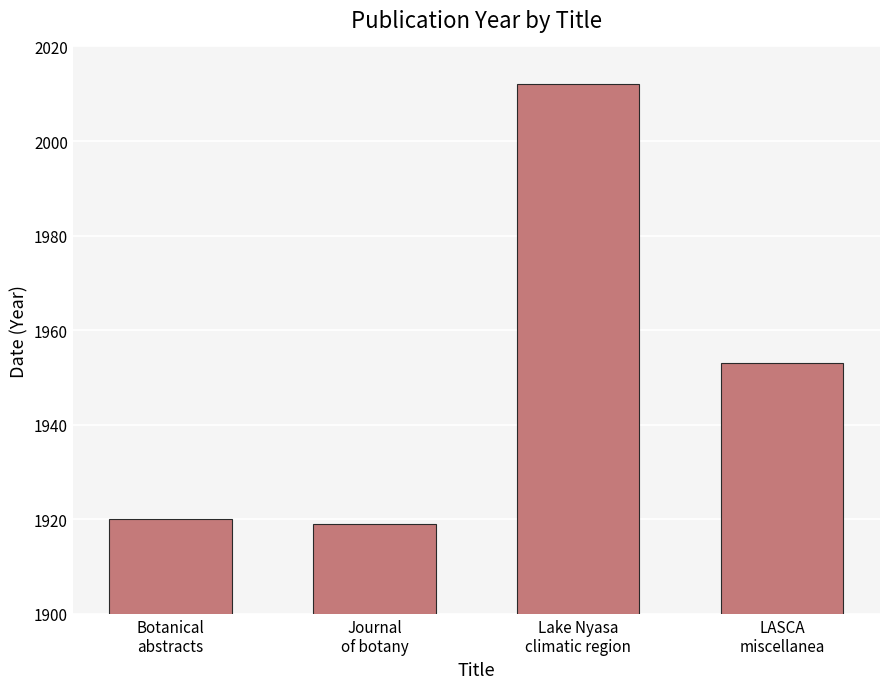

Rank the categories by value from highest to lowest.

Lake Nyasa
climatic region, LASCA
miscellanea, Botanical
abstracts, Journal
of botany